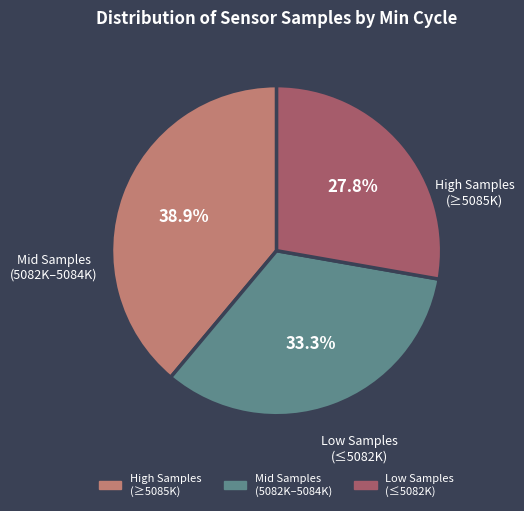

Does any single category account for the majority?

No